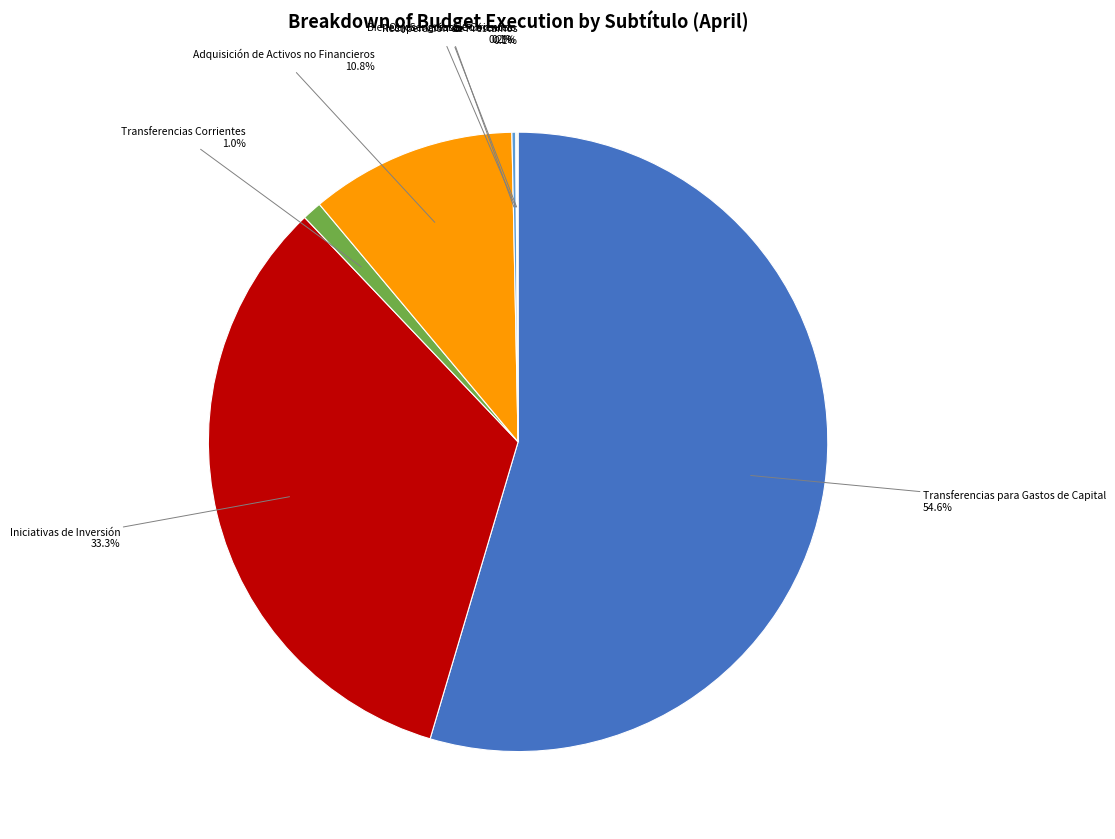

To the nearest percent, what is the average slice percentage?

14%